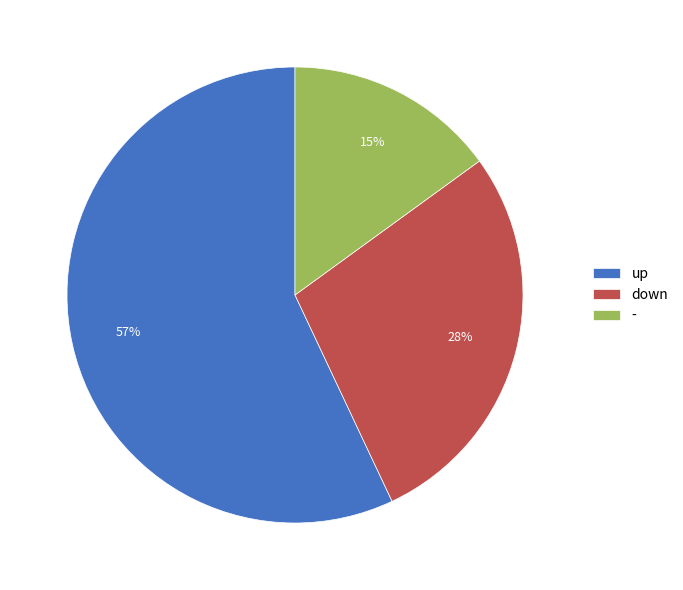

Is the sum of up and down greater than half?

Yes